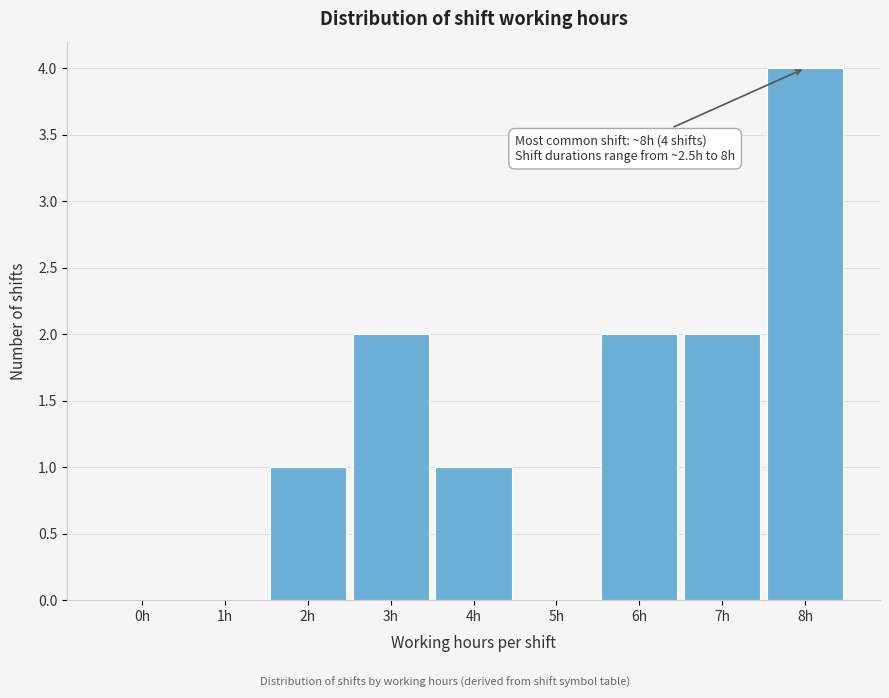

Reading left to right, list all the values displayed in this chart.

0h=0	1h=0	2h=1	3h=2	4h=1	5h=0	6h=2	7h=2	8h=4